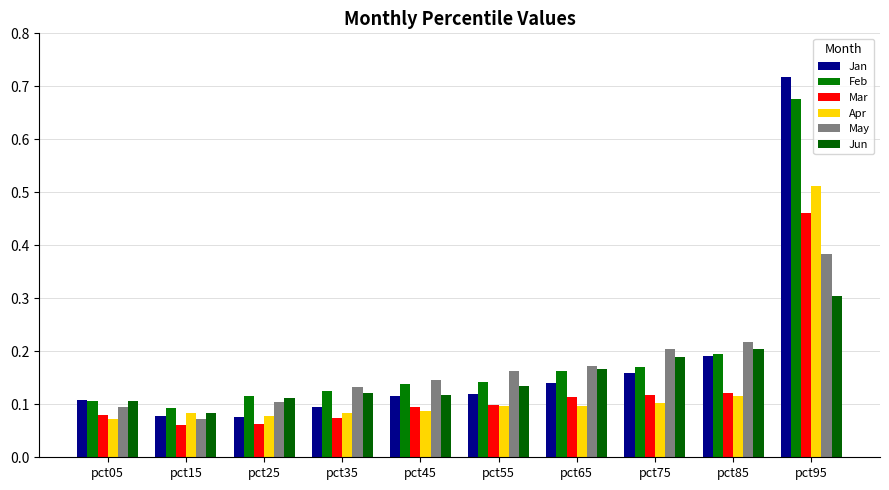

What are all the series names shown in the legend?

Jan, Feb, Mar, Apr, May, Jun